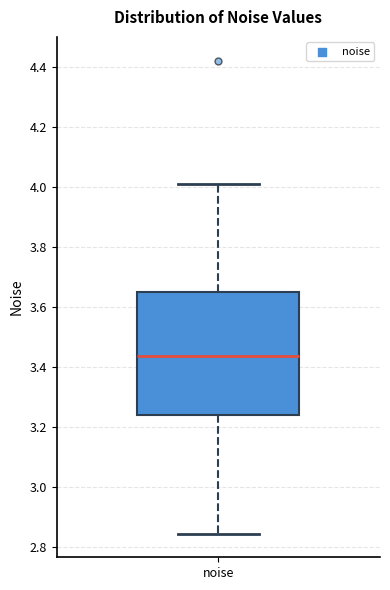

Transcribe this box plot: give where the median line is, the range the box spans, and where the two whiskers end, as read against the y-axis. The values are not printed on the chart, so give them approximately, as read against the axis.

median 3.44, box 3.24 to 3.64, whiskers 2.84 to 4.00